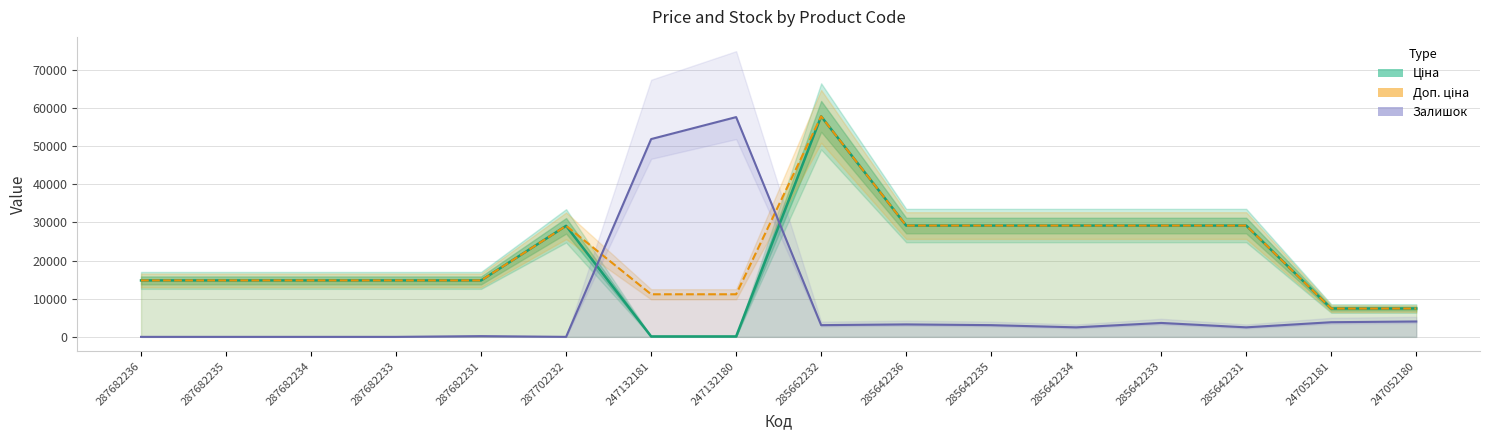

What are all the series names shown in the legend?

Ціна, Доп. ціна, Залишок